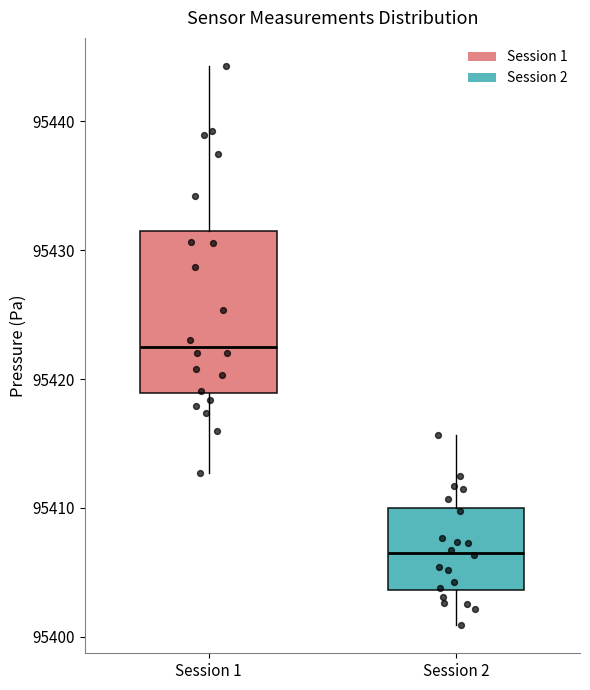

Reading left to right, transcribe this box plot: for each box, give where its median line is, the range the box spans, and where its two whiskers end, as read against the y-axis. The values are not printed on the chart, so give them approximately, as read against the axis.

Session 1: median 95423, box 95419 to 95432, whiskers 95413 to 95444
Session 2: median 95407, box 95404 to 95410, whiskers 95401 to 95416